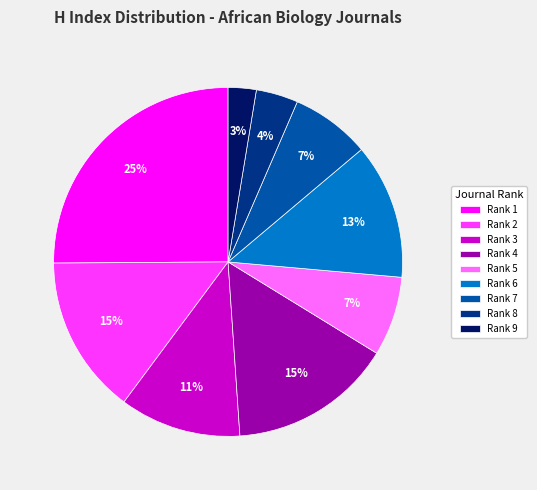

Count the number of slices in the pie.

9